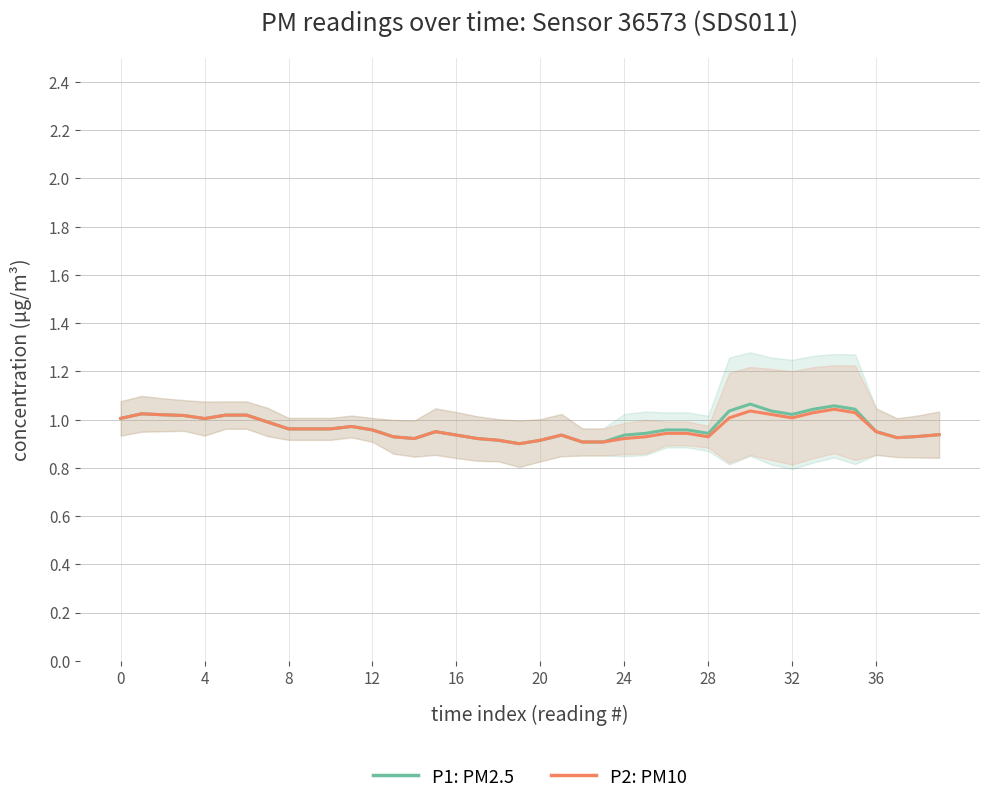

What is the average value of the P1: PM2.5 series?

1.0